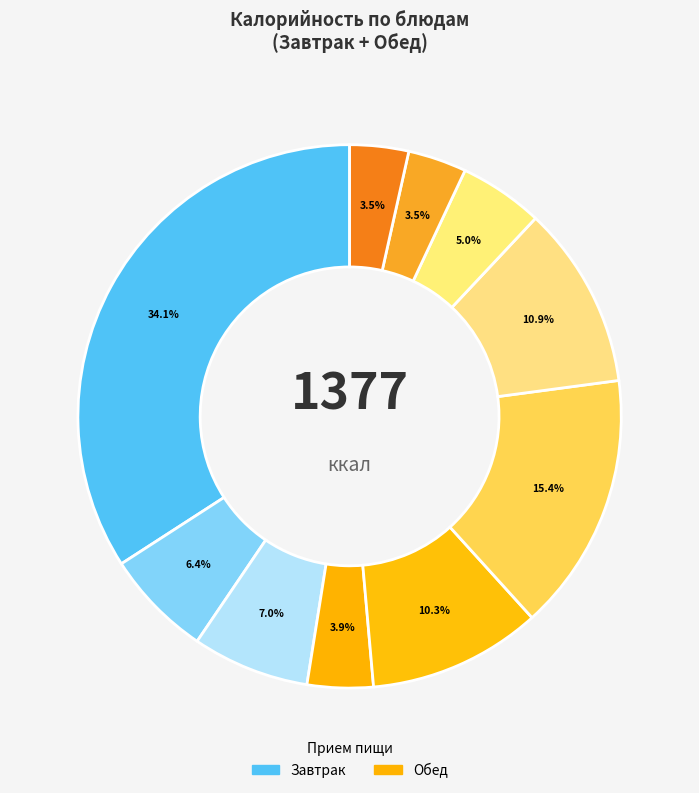

Which slice is the largest?

Салат из моркови с маслом, каша гречневая